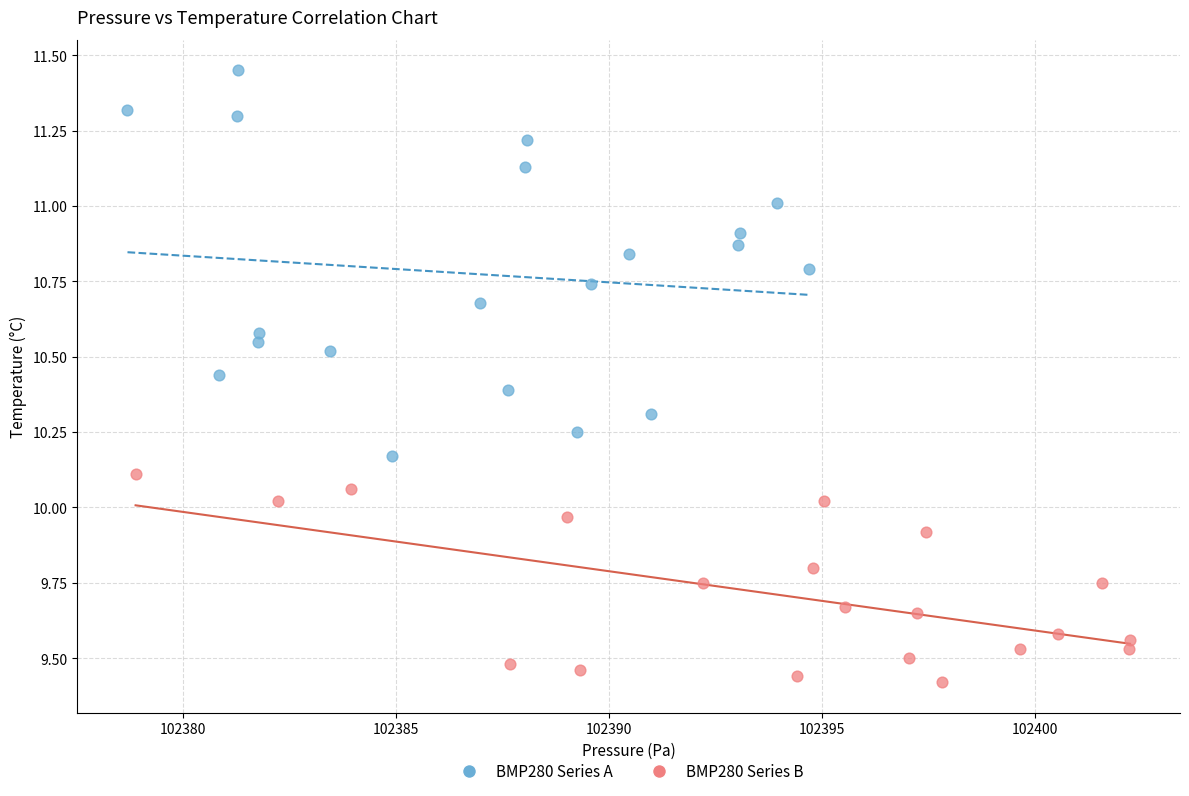

Which series contains the highest Y value?

BMP280 Series A